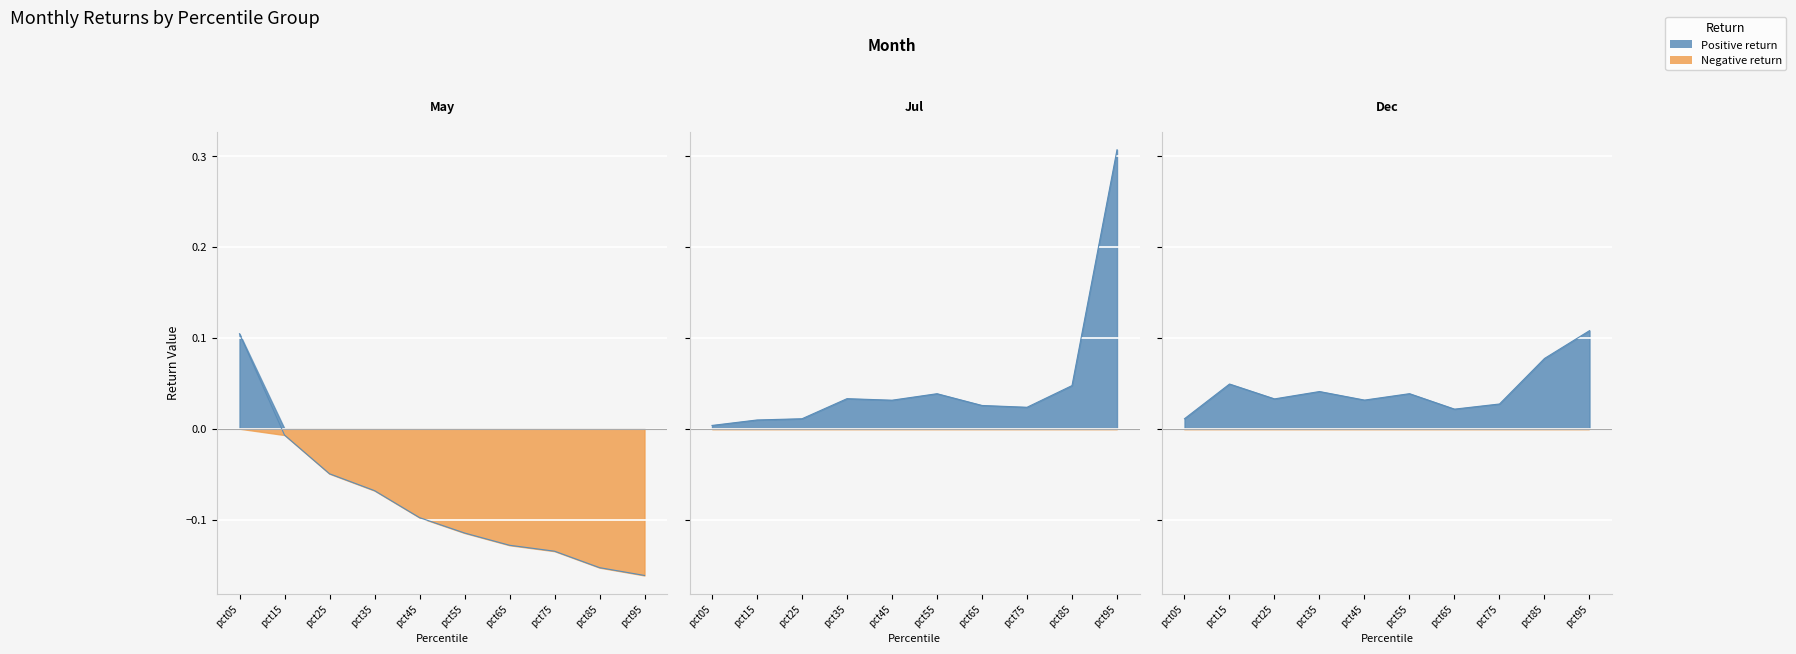

The value of Jul at pct75 is 0.0. True or false?

False